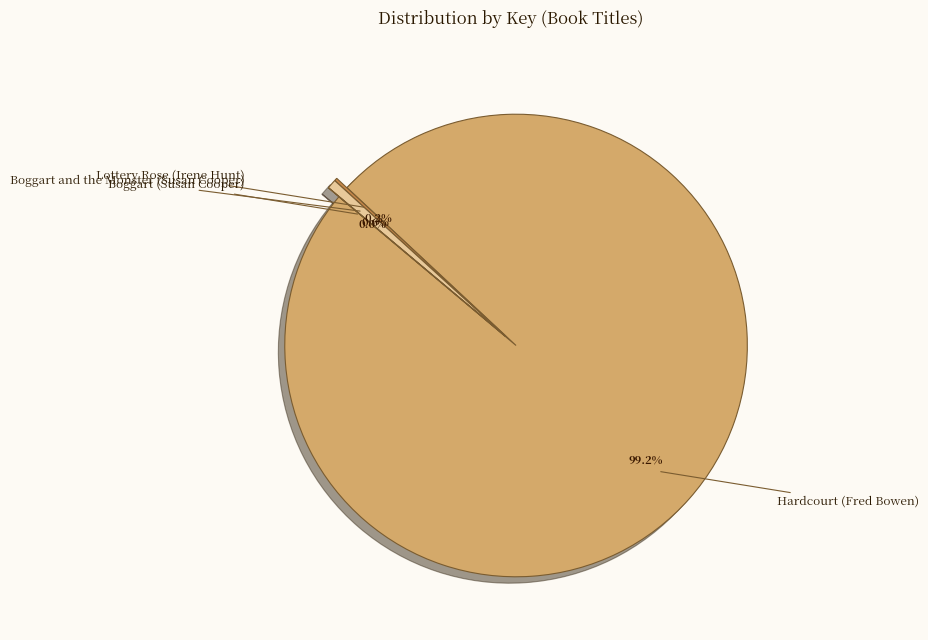

Which slice is the smallest?

Boggart (Susan Cooper)